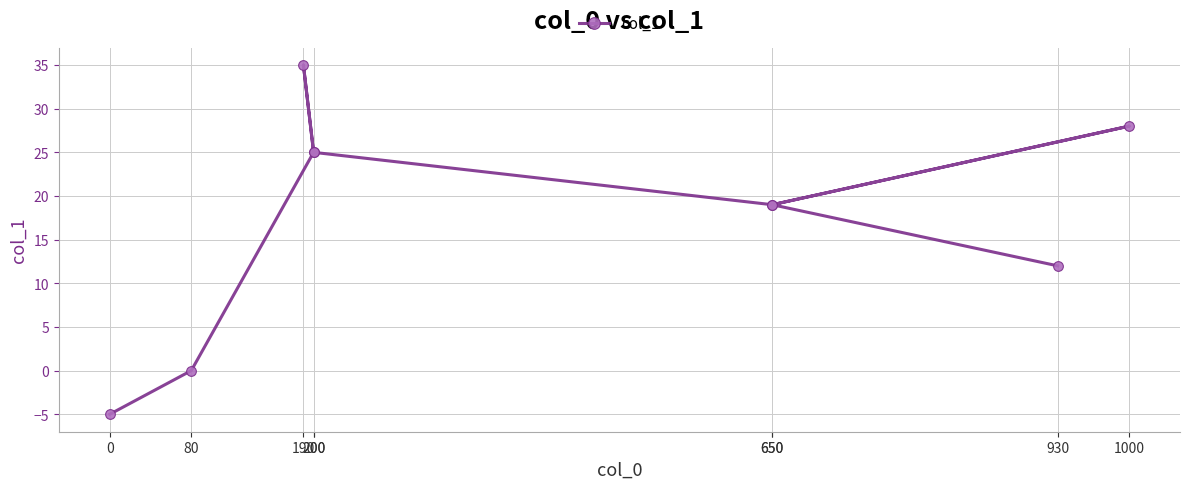

Where is the data nearest to the value 15?

930